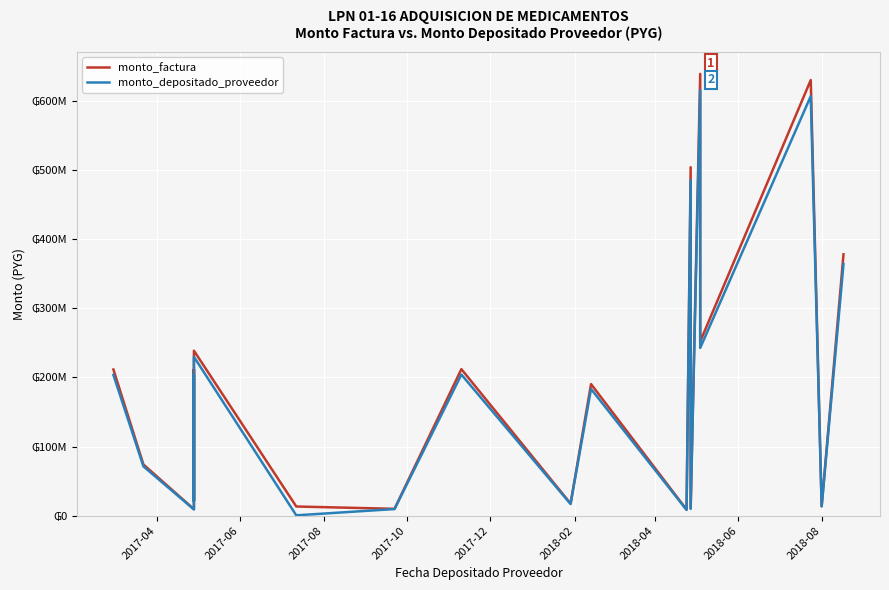

At which label does monto_depositado_proveedor first exceed 183329026?

2017-04